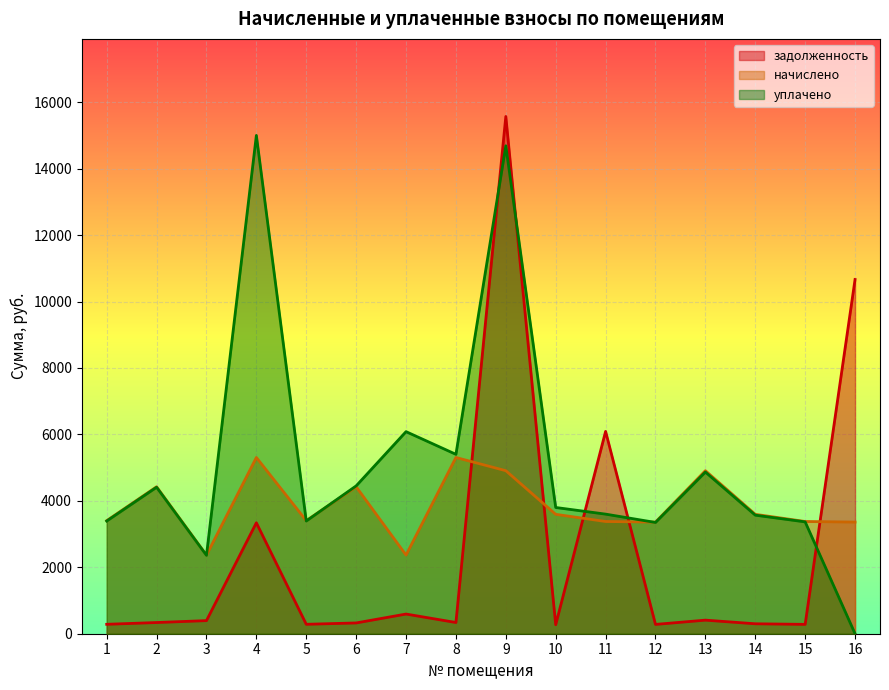

Rank the series by their average value, from highest to lowest.

уплачено, начислено, задолженность